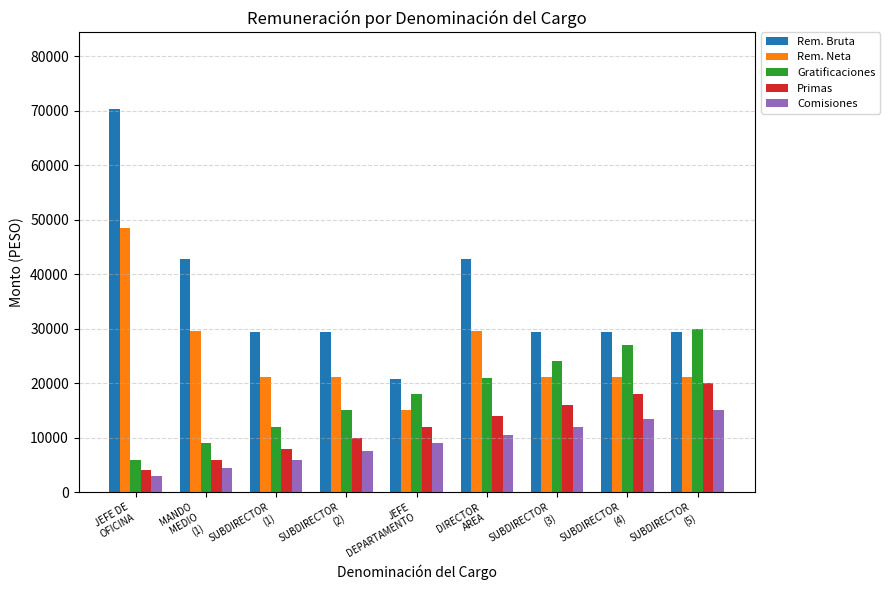

At which category does the chart reach its minimum across all series?

JEFE DE
OFICINA